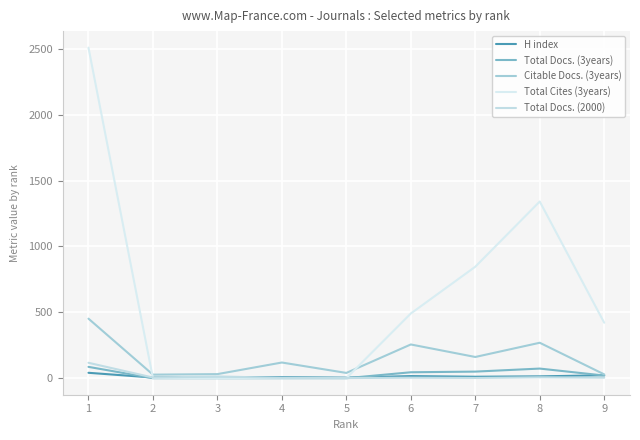

Rank the series at 6 from highest to lowest value.

Total Cites (3years), Citable Docs. (3years), Total Docs. (3years), H index, Total Docs. (2000)